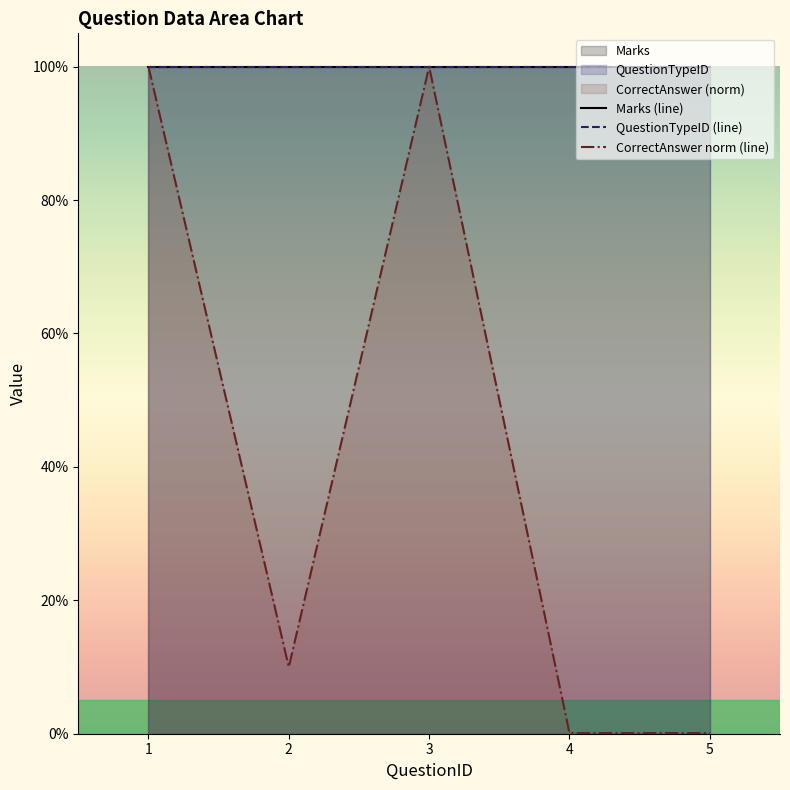

True or false: QuestionTypeID (line) and Marks (line) cross at least once.

False